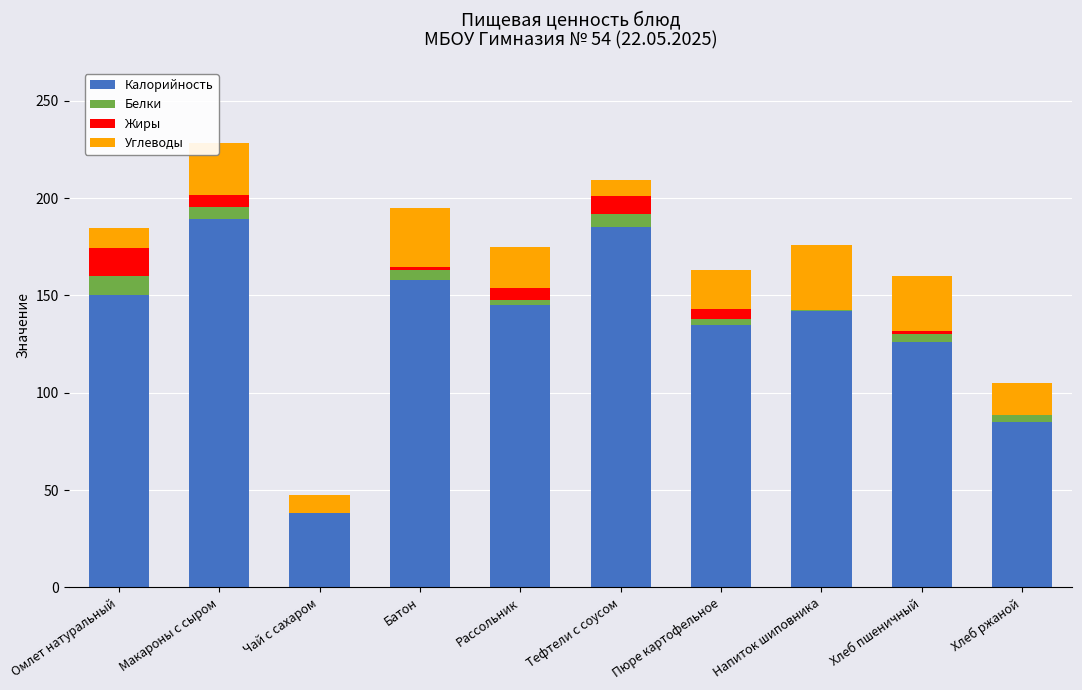

The value of Калорийность at Чай с сахаром is 14.4. True or false?

False